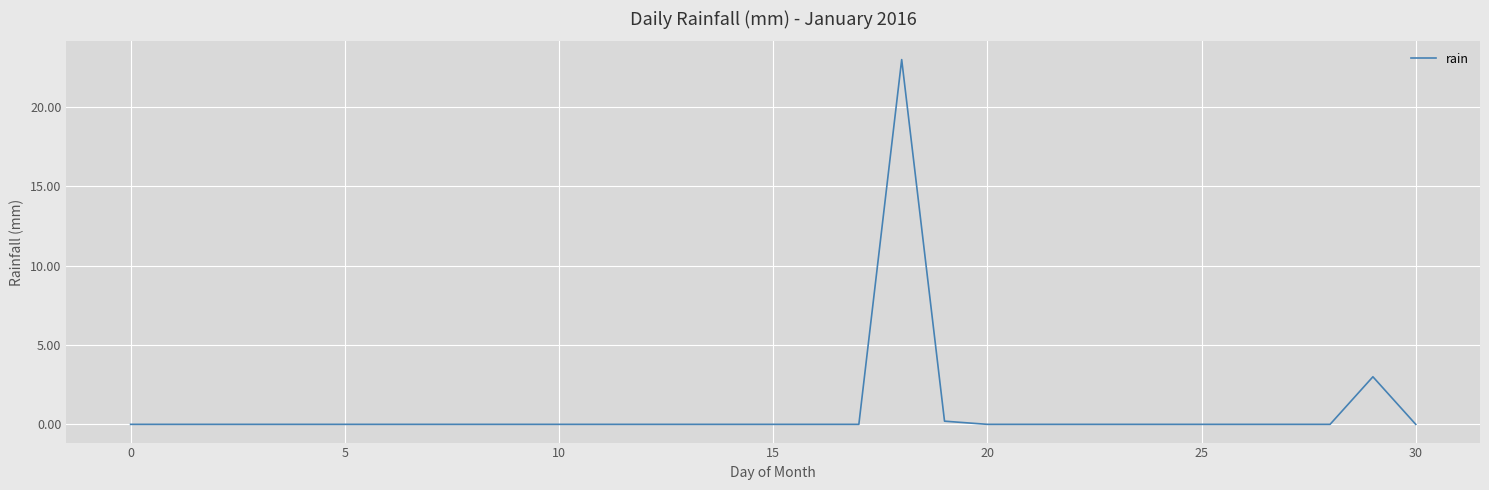

What is the maximum value shown in the chart?

23.0